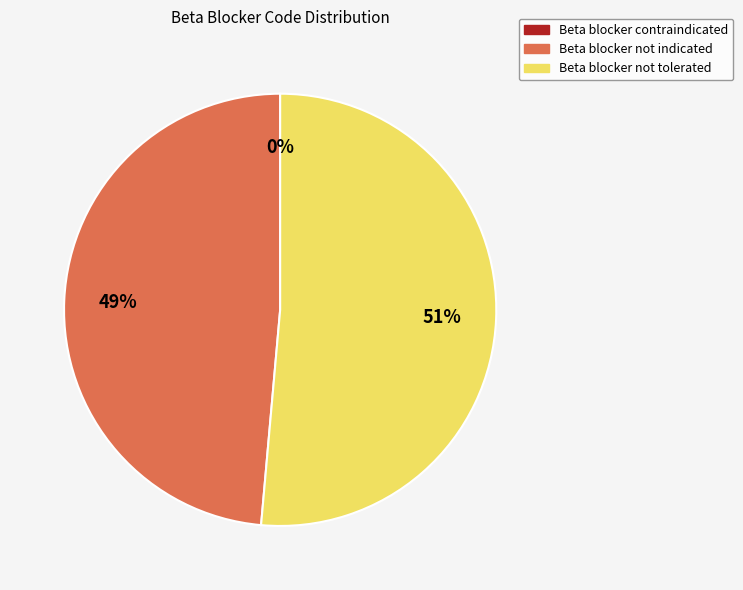

To the nearest percent, what is the difference between the largest and smallest slice percentages?

51%